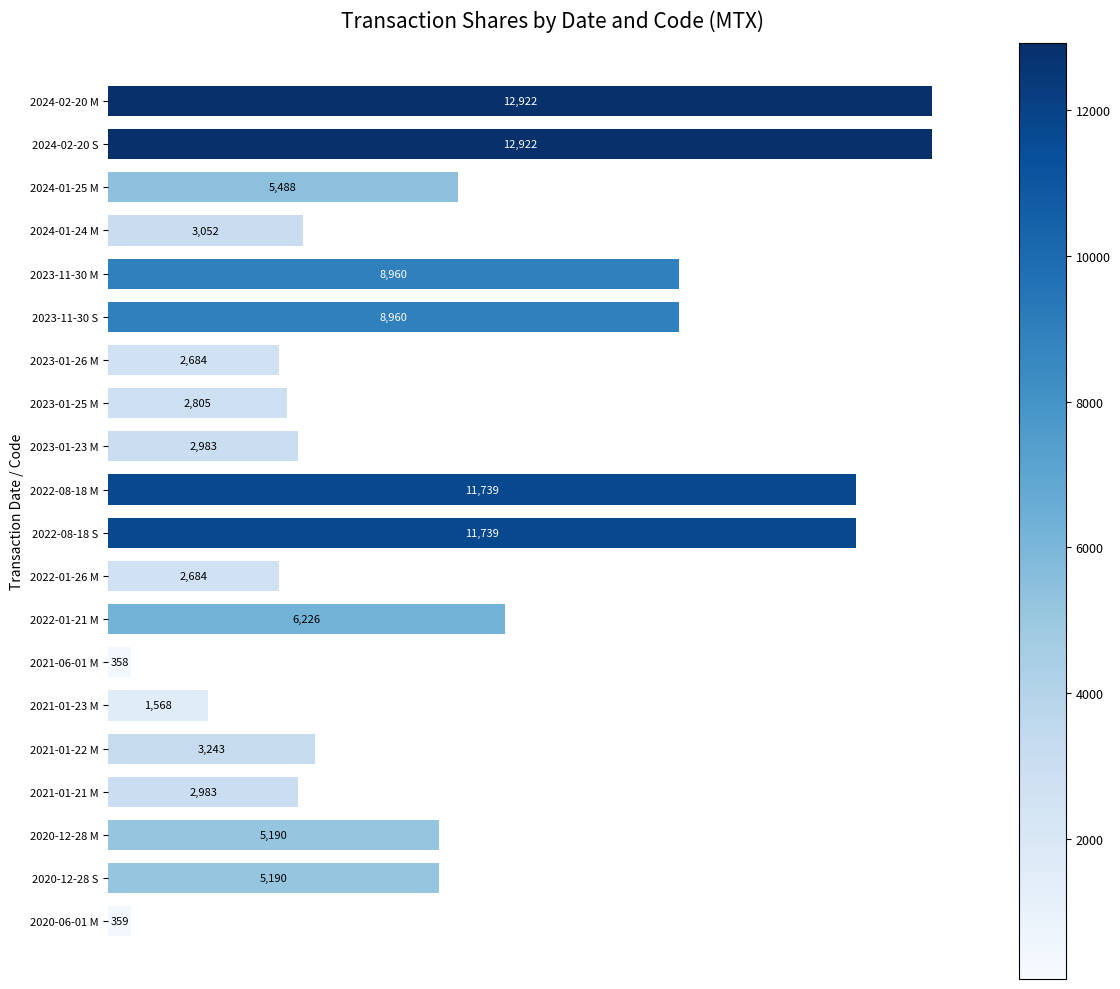

True or false: the data shows 11739 at 2022-08-18 S.

True